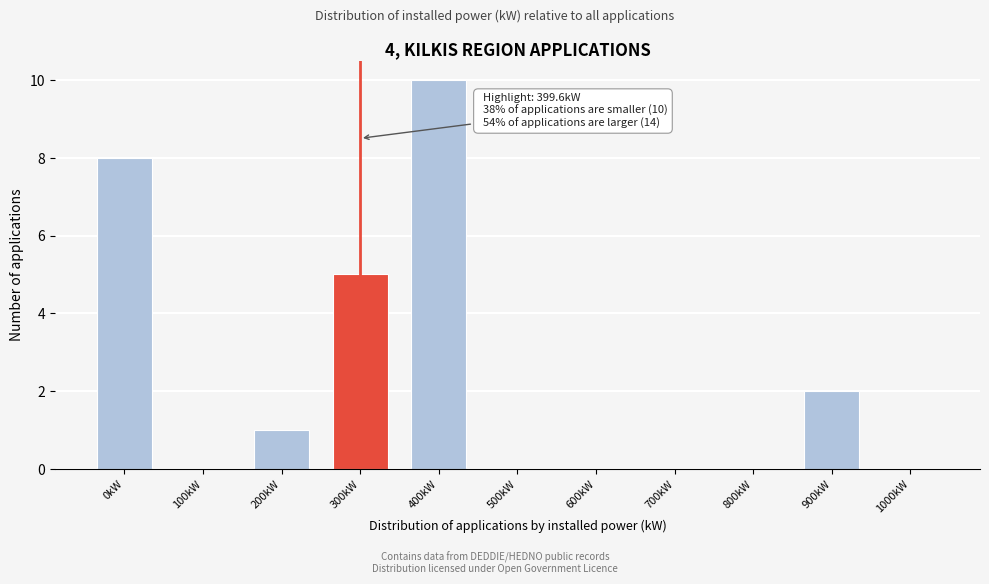

Reading left to right, list all the values displayed in this chart.

0kW=8	100kW=0	200kW=1	300kW=5	400kW=10	500kW=0	600kW=0	700kW=0	800kW=0	900kW=2	1000kW=0